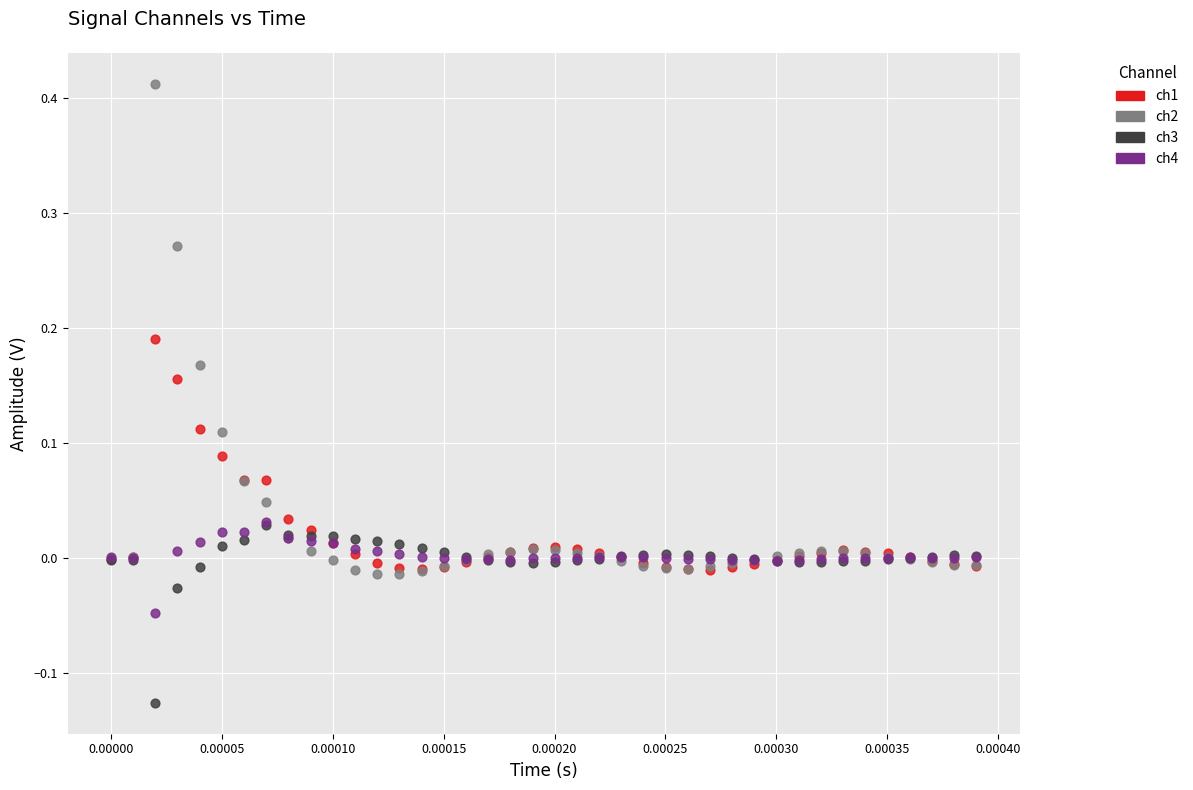

What are all the series names shown in the legend?

ch1, ch2, ch3, ch4